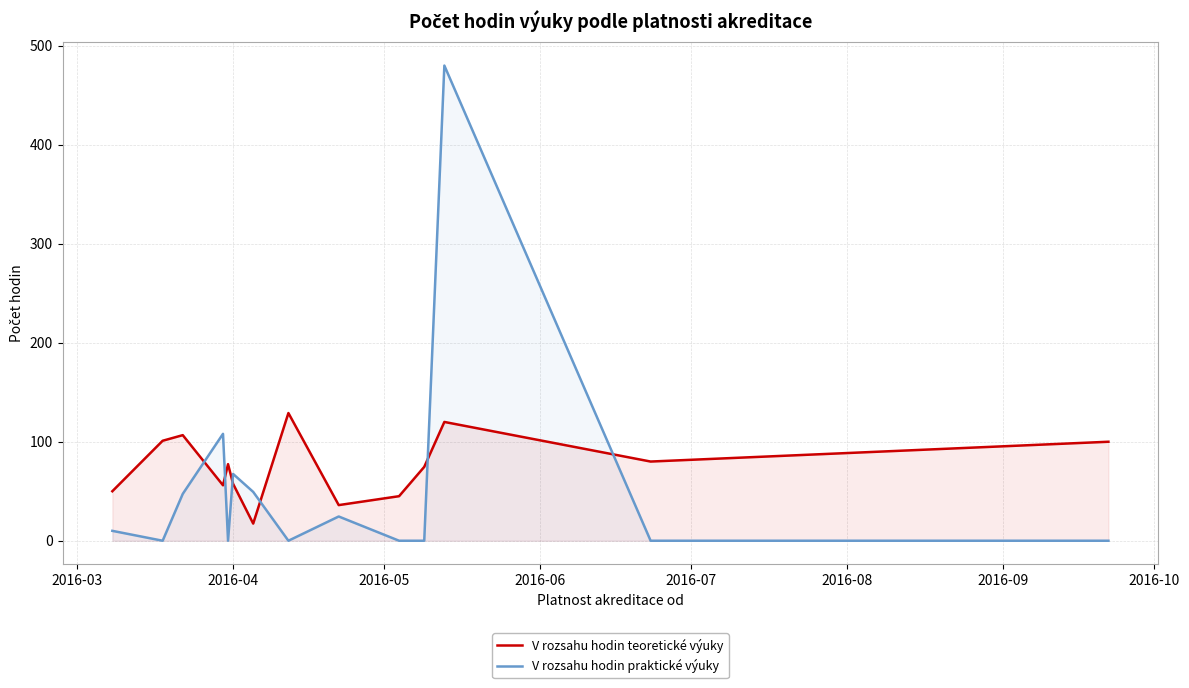

Which series ends up on top after the final intersection of V rozsahu hodin teoretické výuky and V rozsahu hodin praktické výuky?

V rozsahu hodin teoretické výuky